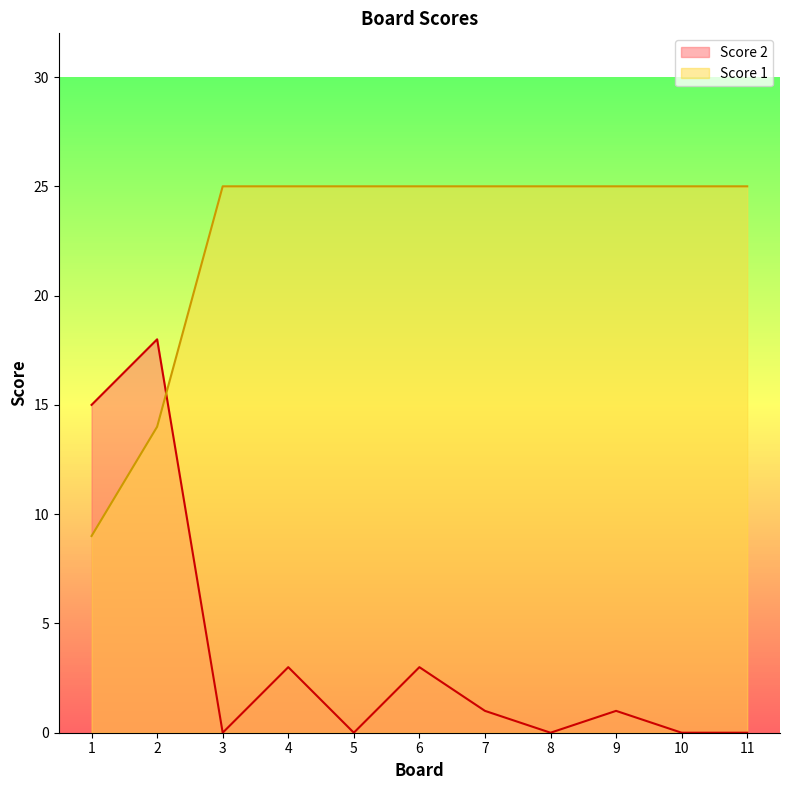

Between 3 and 4, which series saw the biggest shift?

Score 2